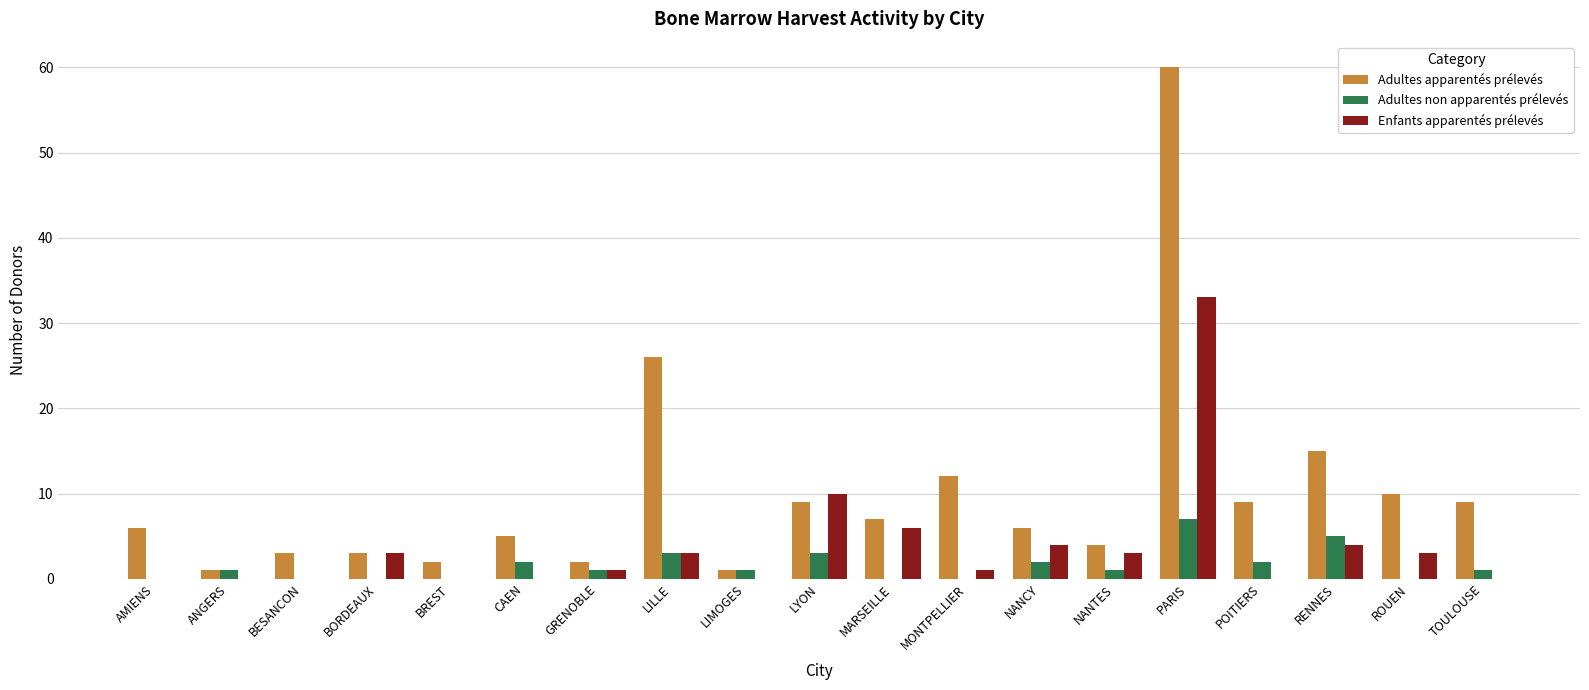

What is the sum of all Enfants apparentés prélevés values?

71